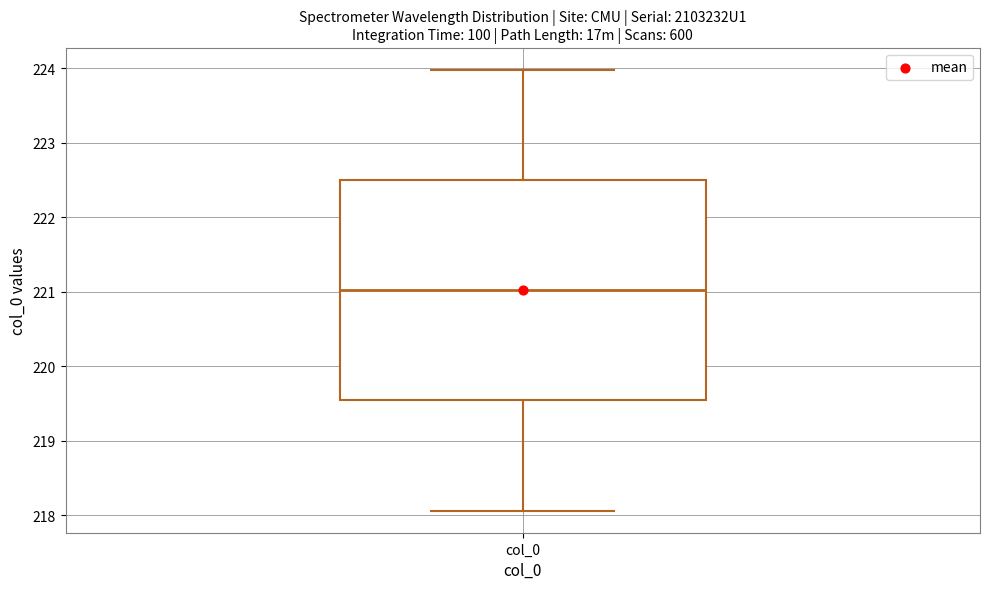

Transcribe this box plot: give where the median line is, the range the box spans, and where the two whiskers end, as read against the y-axis. The values are not printed on the chart, so give them approximately, as read against the axis.

median 221.0, box 219.5 to 222.5, whiskers 218.1 to 224.0